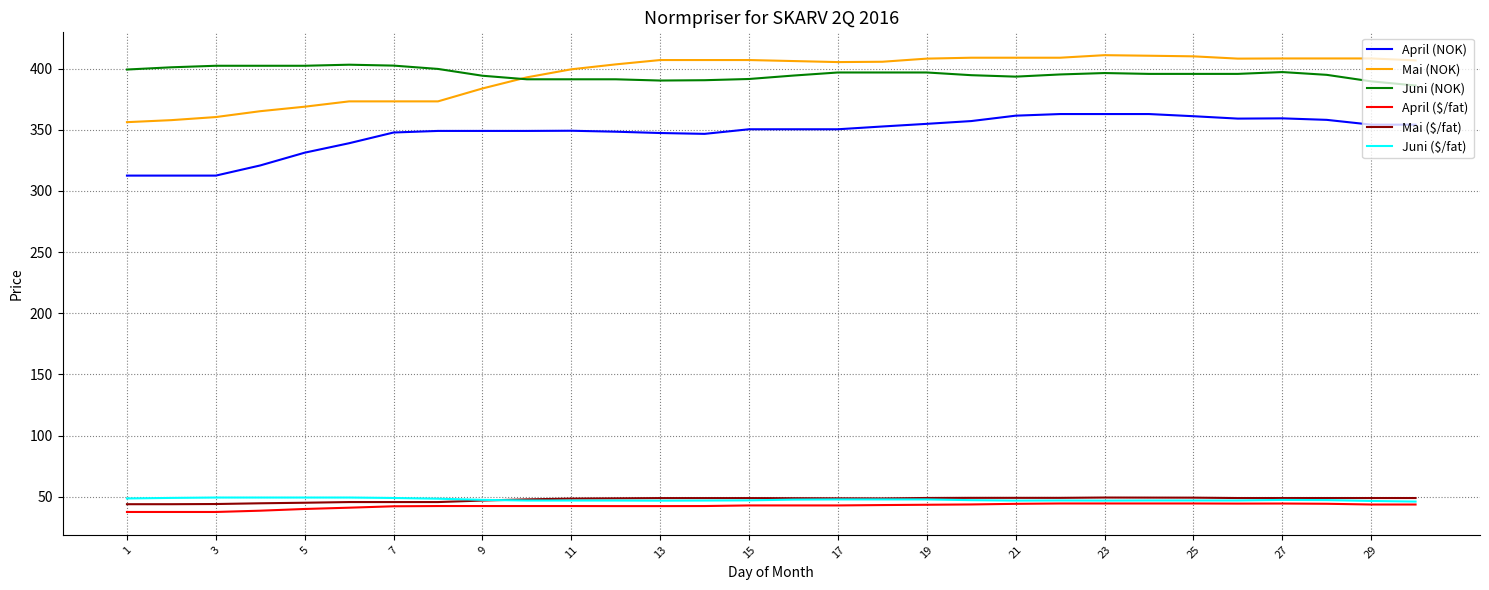

True or false: April ($/fat) and Juni (NOK) intersect in this chart.

False